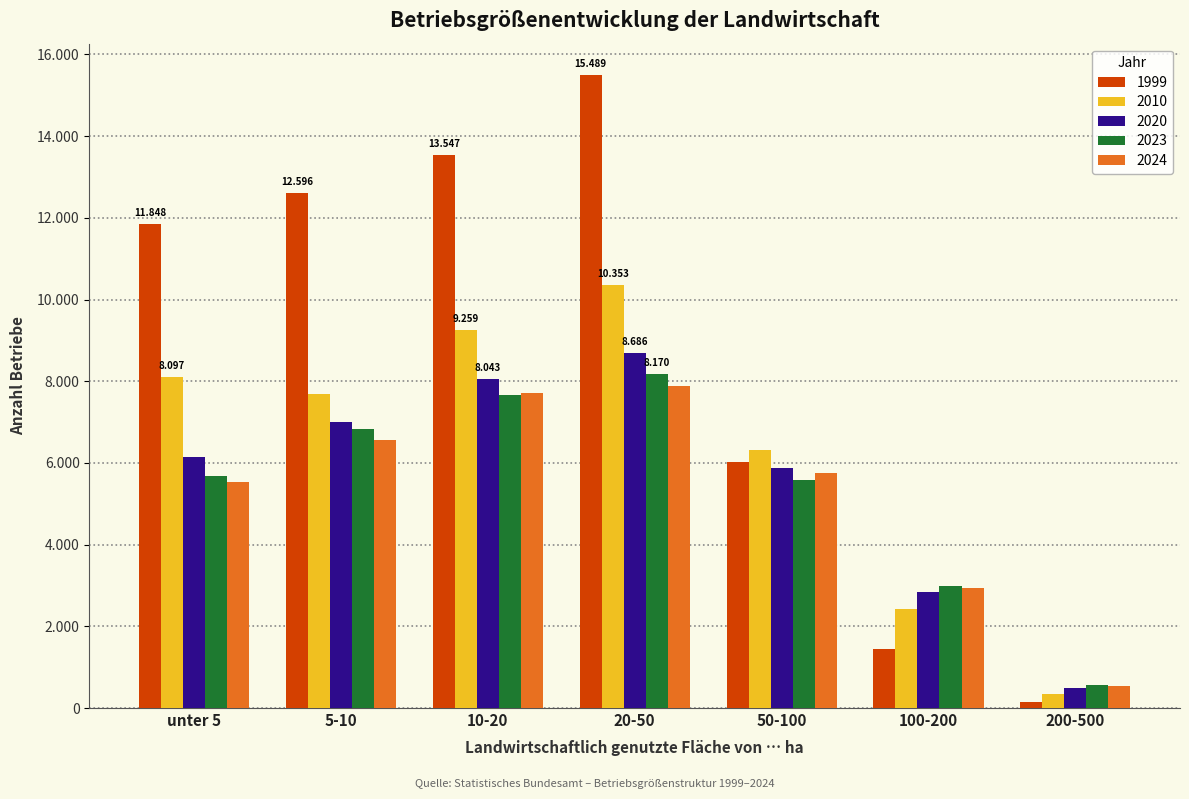

What are all the series names shown in the legend?

1999, 2010, 2020, 2023, 2024